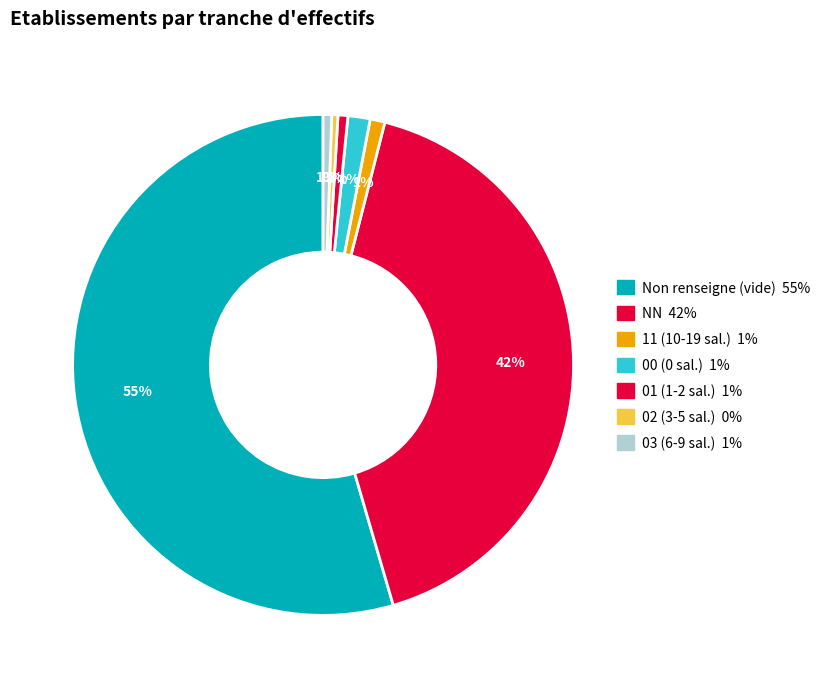

To the nearest percent, what is the average slice percentage?

14%